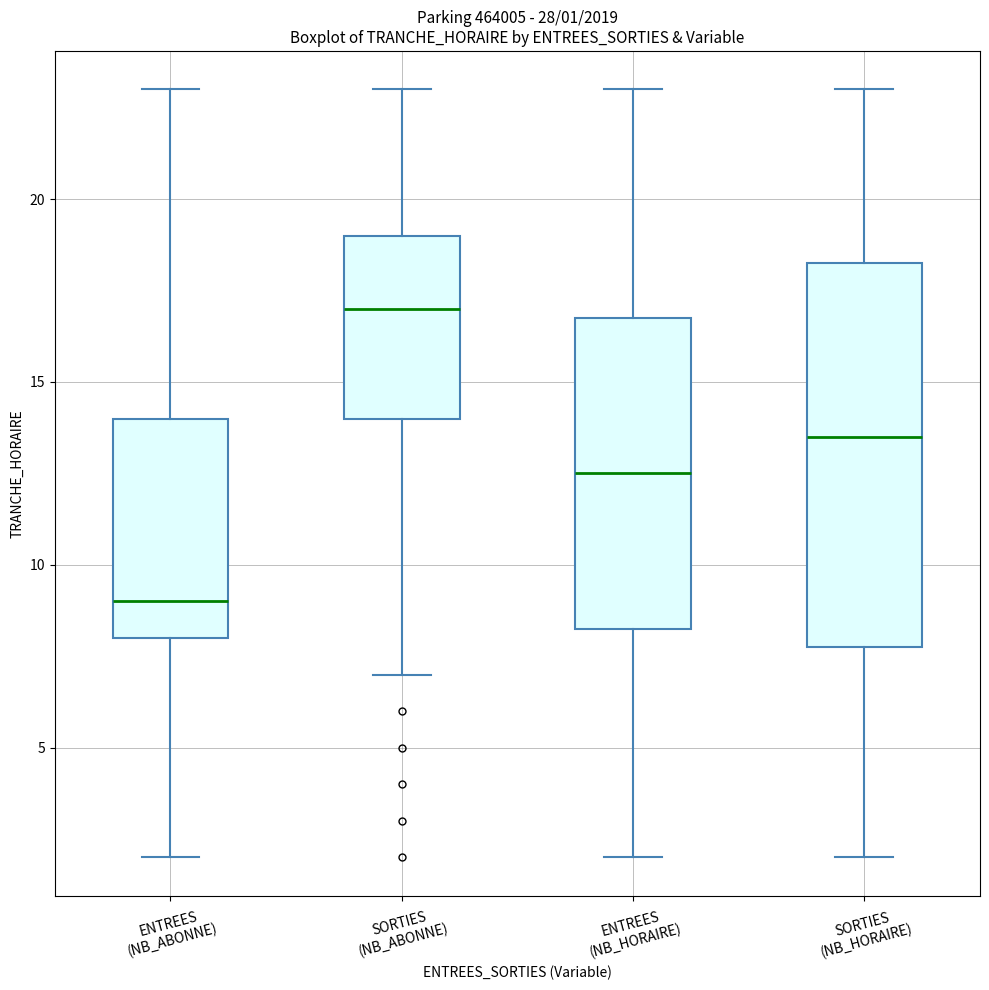

Which box's median line is the lowest?

ENTREES (NB_ABONNE)